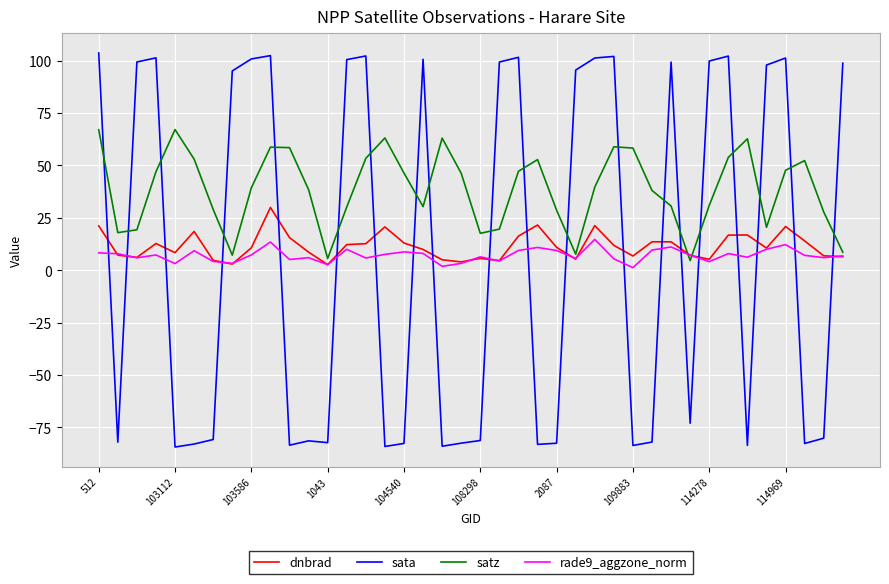

Which series has the widest spread of values?

sata